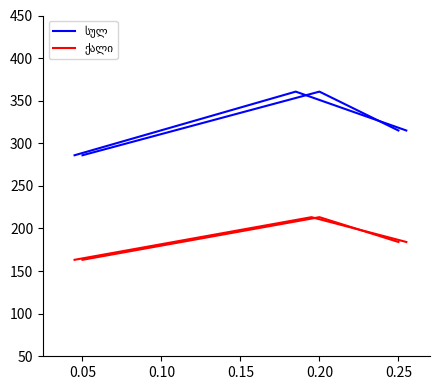

How many lines are shown in the chart?

2